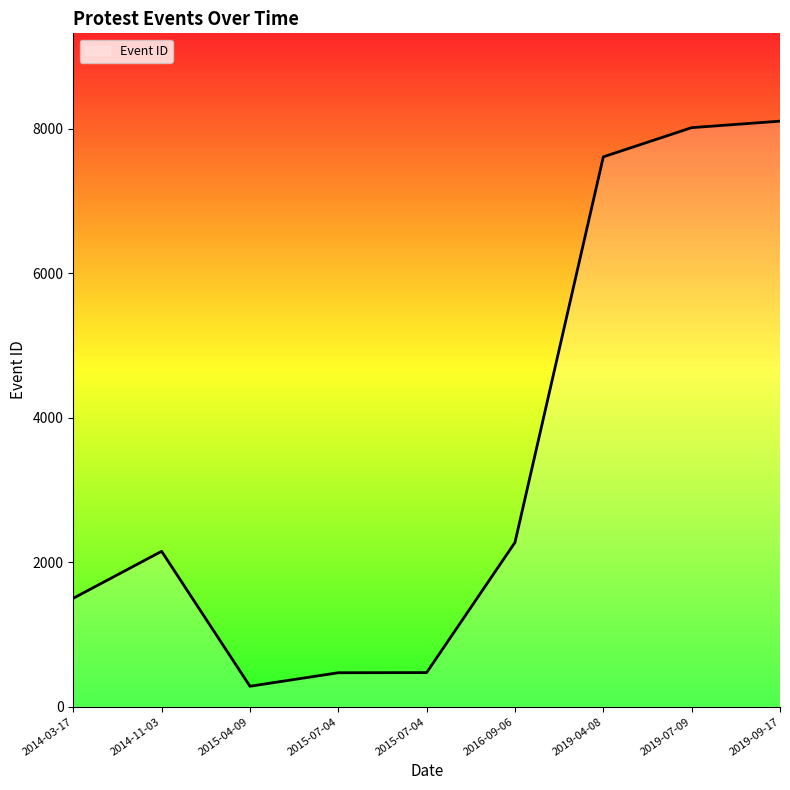

Rank the categories by value from highest to lowest.

2019-09-17, 2019-07-09, 2019-04-08, 2016-09-06, 2014-11-03, 2014-03-17, 2015-07-04, 2015-07-04, 2015-04-09